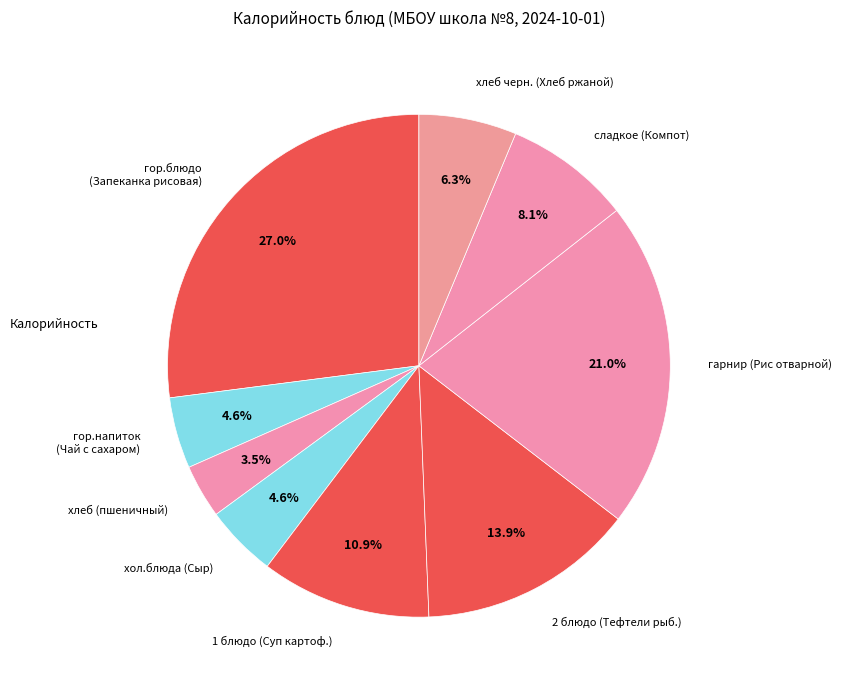

Is гор.напиток (Чай с сахаром) the majority of the pie?

No